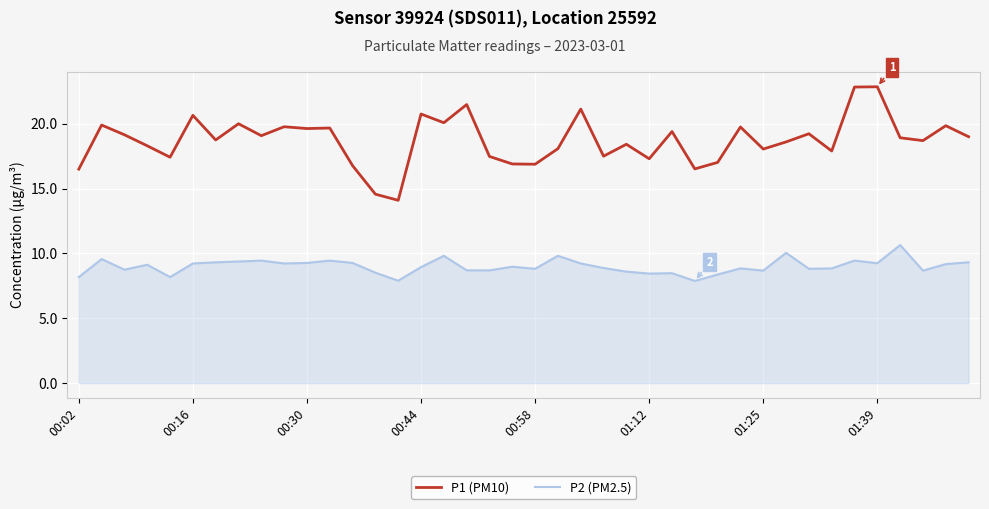

What are all the series names shown in the legend?

P1 (PM10), P2 (PM2.5)